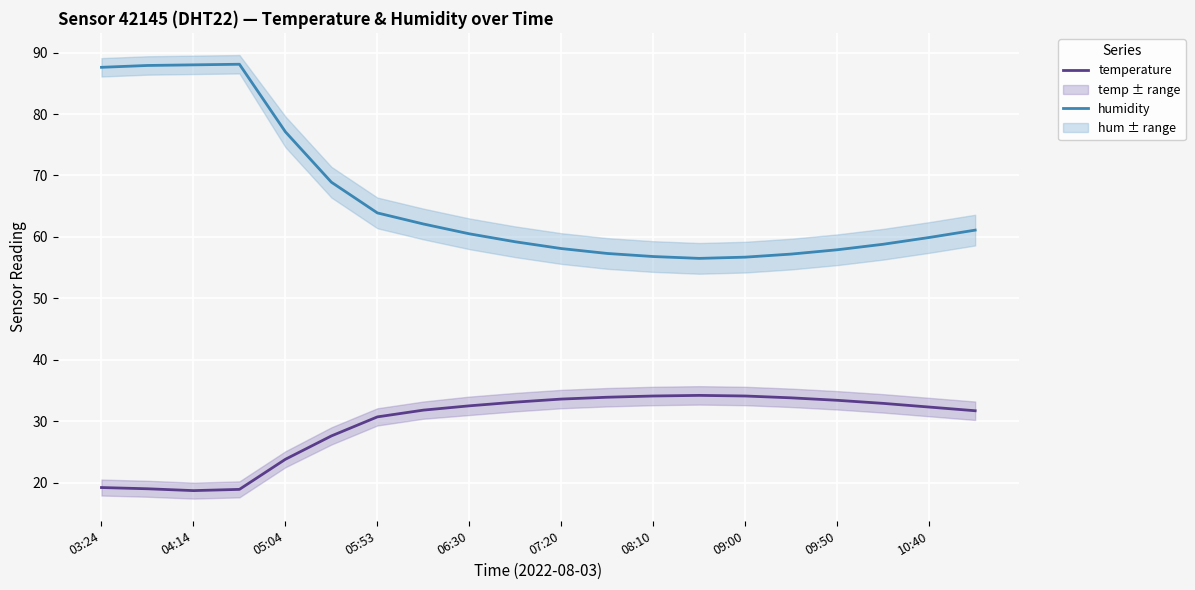

What is the lowest value of the temperature series?

18.7